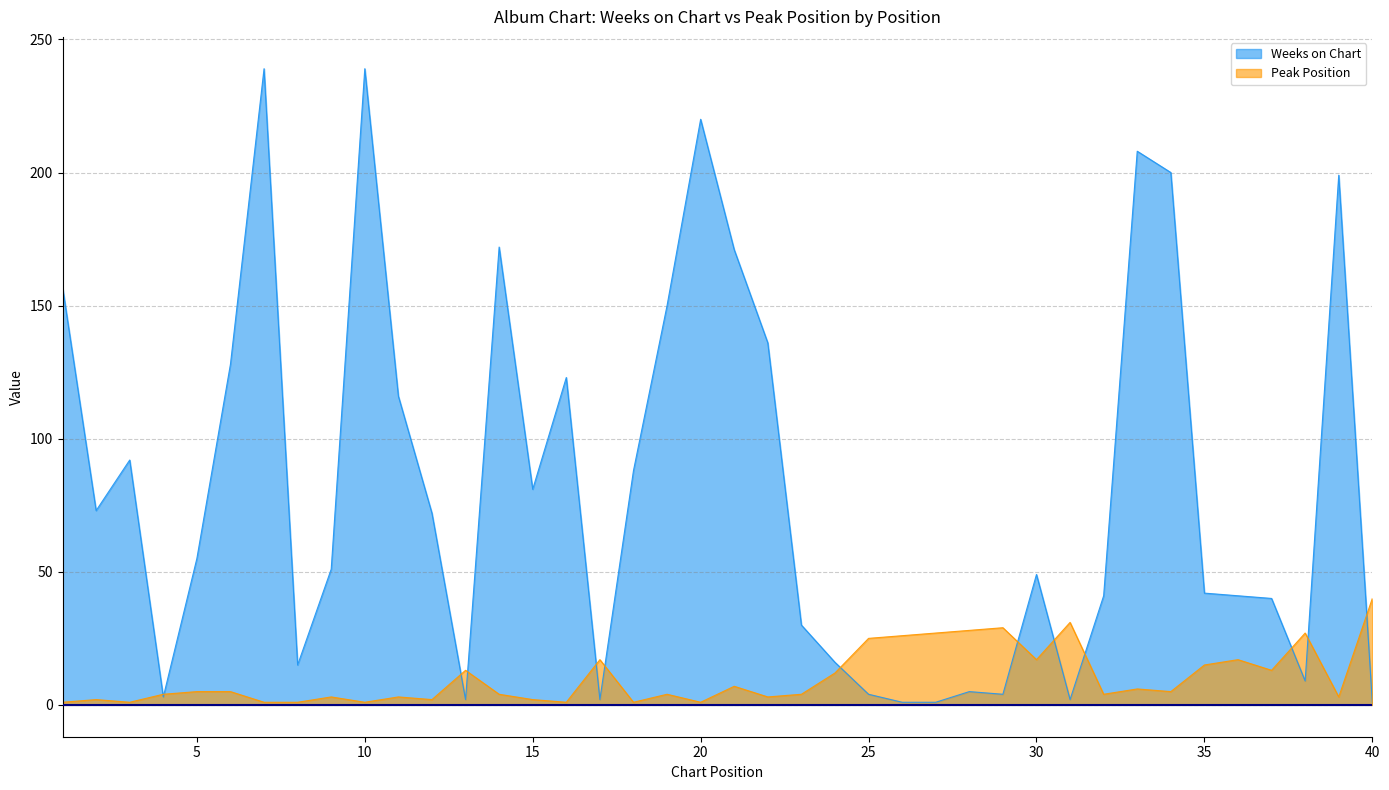

What is the minimum value for Peak Position?

1